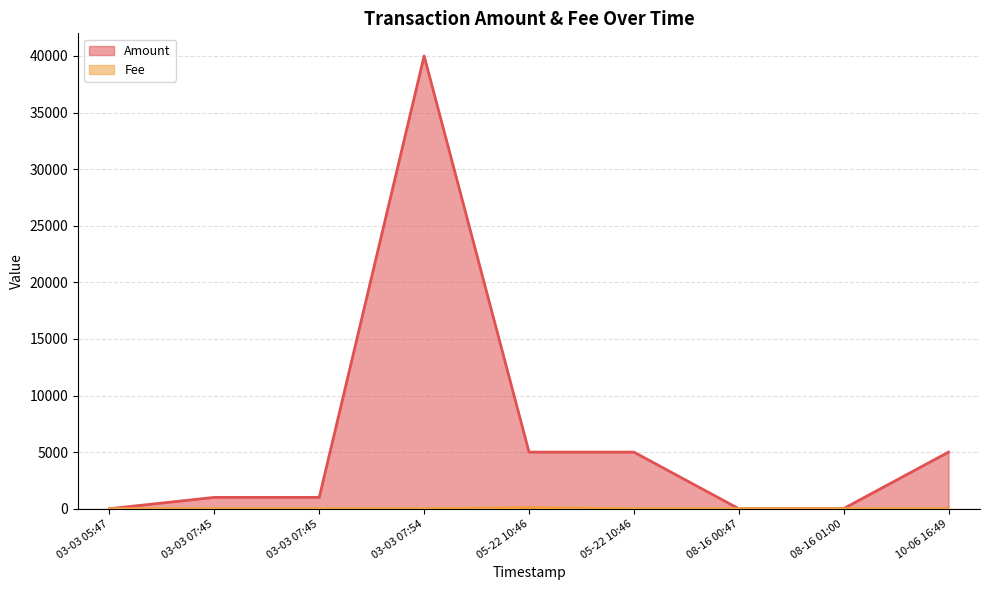

The Amount series shows -14949.1 at 03-03 05:47. True or false?

False